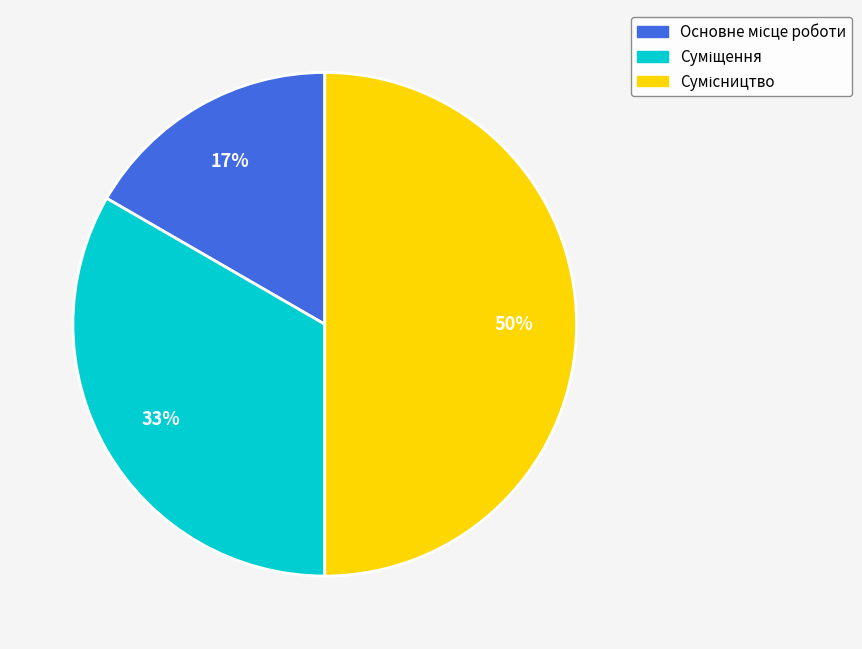

To the nearest percent, what is the average slice percentage?

33%